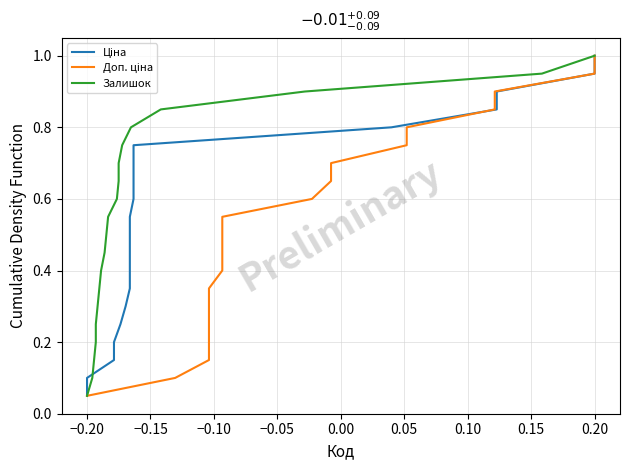

The value of Залишок at 0.20 is 0.3. True or false?

False